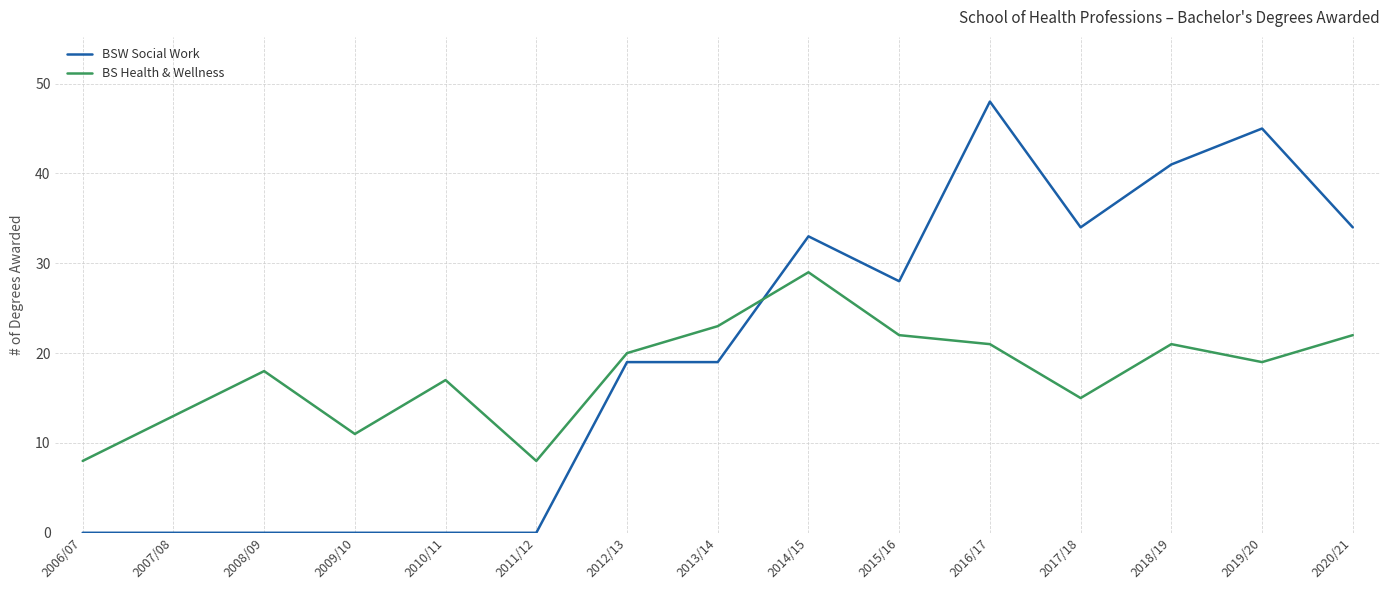

What is the total value across all series at 2018/19?

62